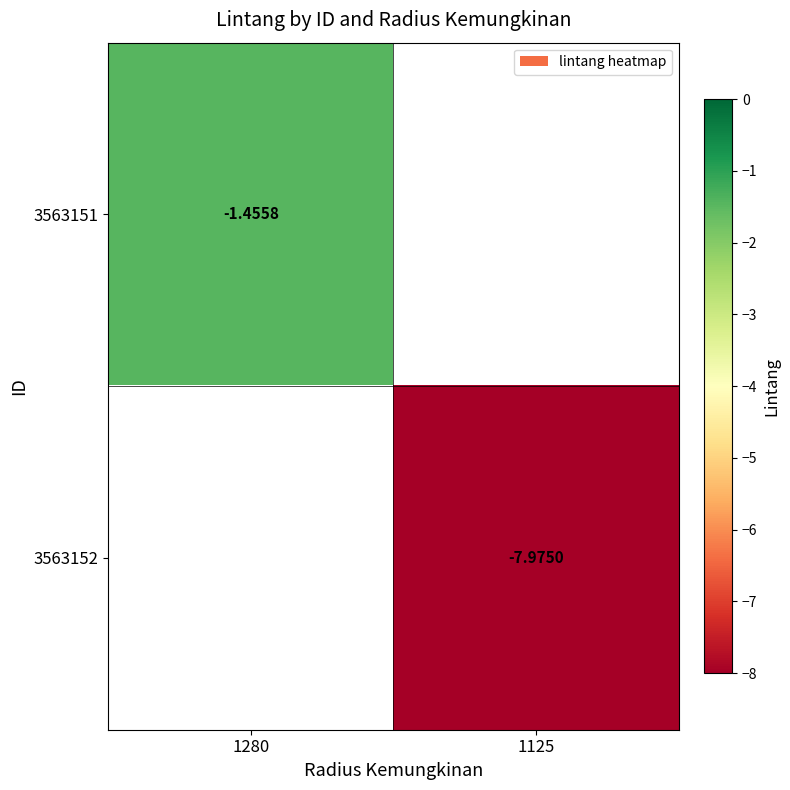

What is the greatest value displayed?

-1.5